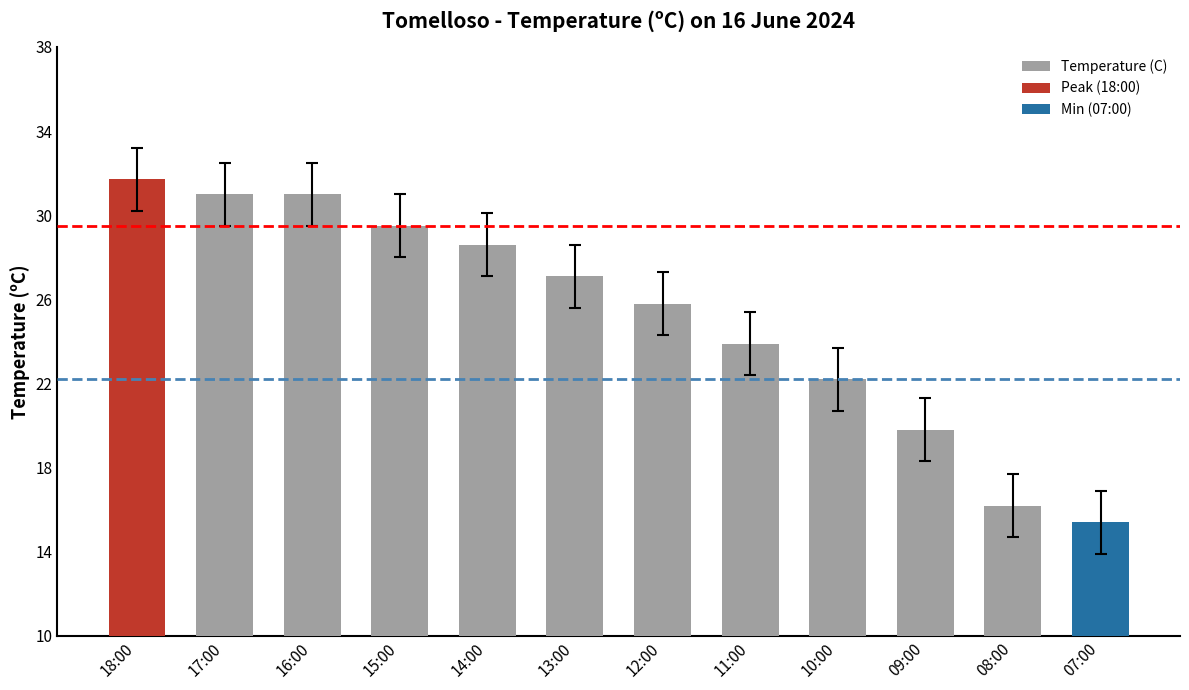

What is the label of the 11th bar from the right?

17:00